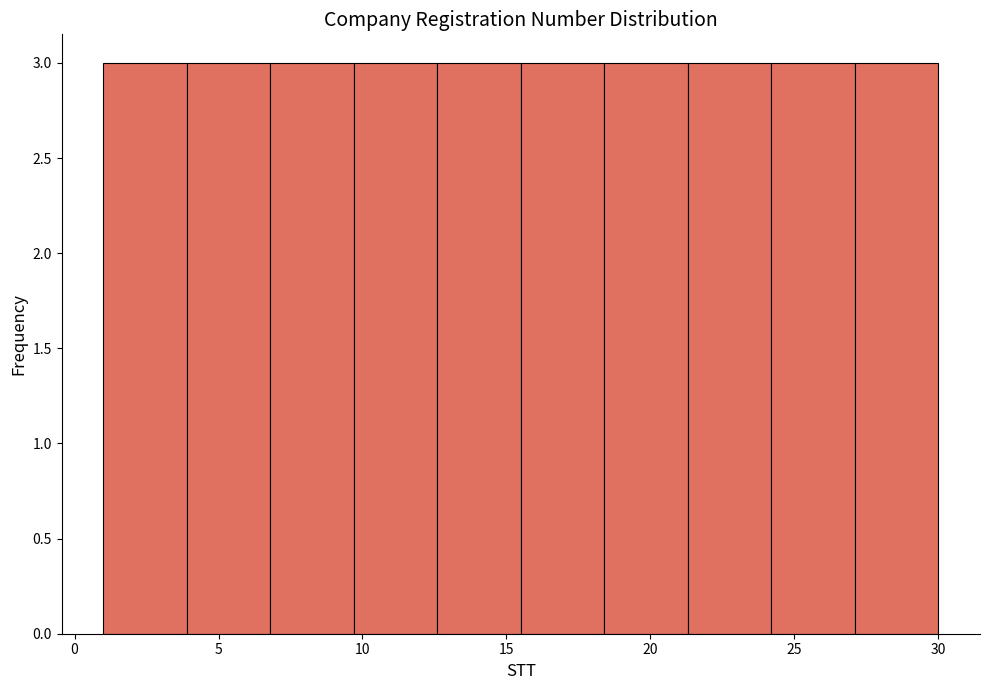

Reading left to right, list every bar in this chart as the range it spans on the x-axis followed by its height. Neither the bar edges nor the heights are printed on the chart, so give them approximately, as read against the axes.

1.0 to 3.9: 3
3.9 to 6.8: 3
6.8 to 9.7: 3
9.7 to 12.6: 3
12.6 to 15.5: 3
15.5 to 18.4: 3
18.4 to 21.3: 3
21.3 to 24.2: 3
24.2 to 27.1: 3
27.1 to 30.0: 3